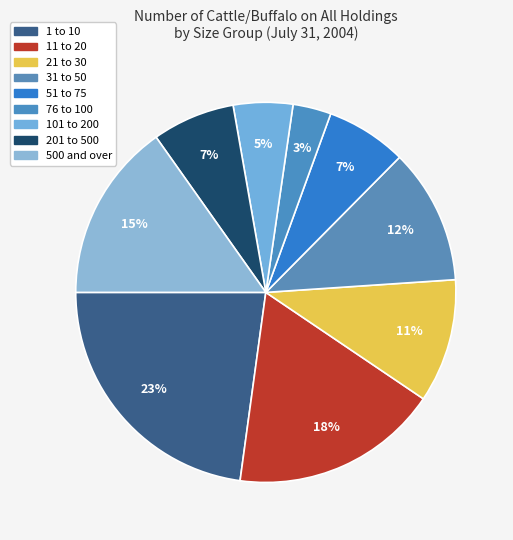

How many segments does this pie chart have?

9